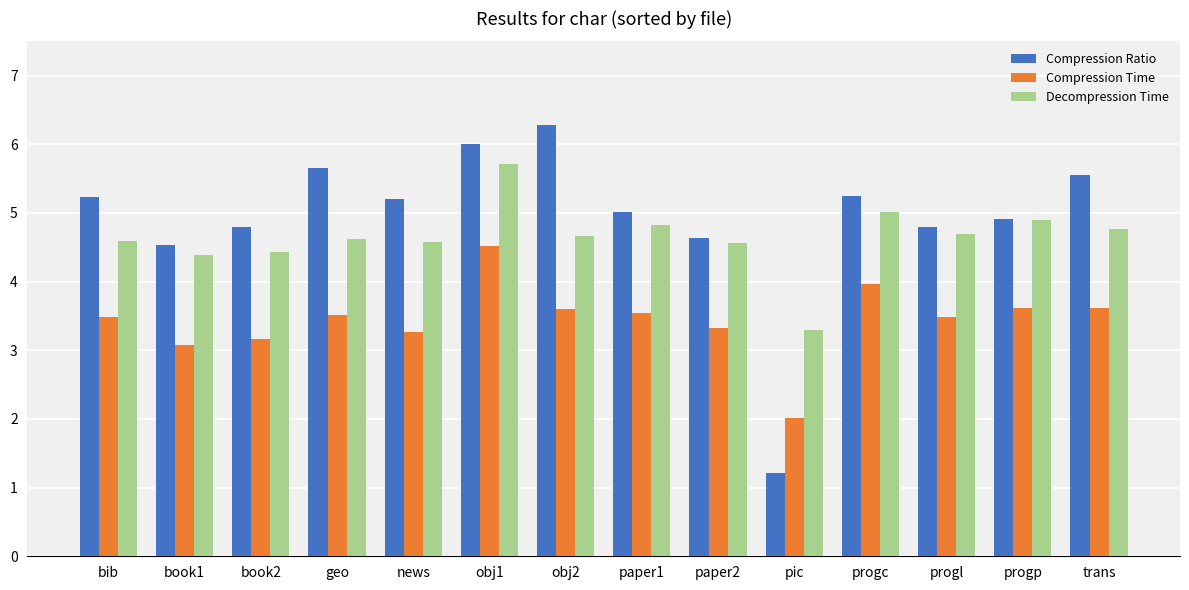

How many categories are shown in the chart?

14